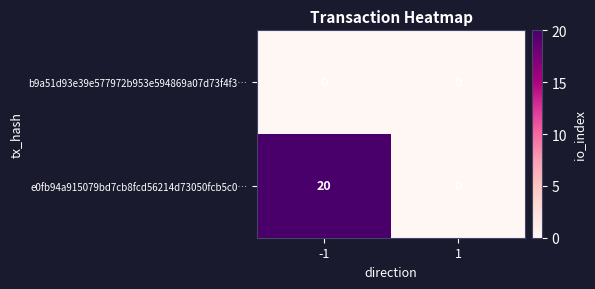

Reading left to right, extract all data points from this chart.

b9a51d93e39e577972b953e594869a07d73f4f3…: 0	0
e0fb94a915079bd7cb8fcd56214d73050fcb5c0…: 20	0